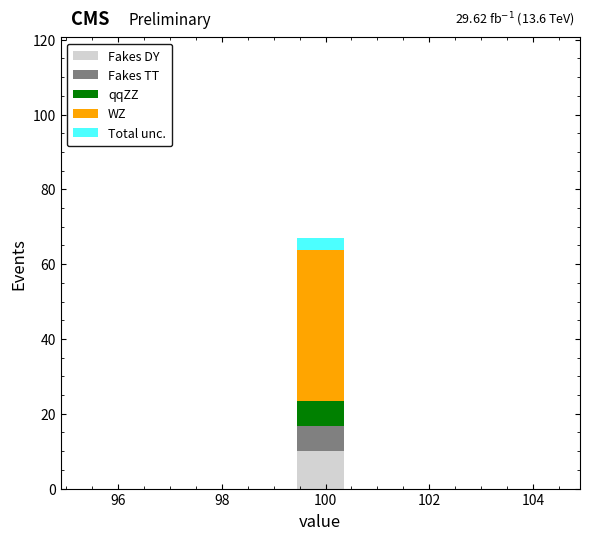

Which range on the x-axis has the tallest stacked bar (by total height)?

99.4 to 100.4